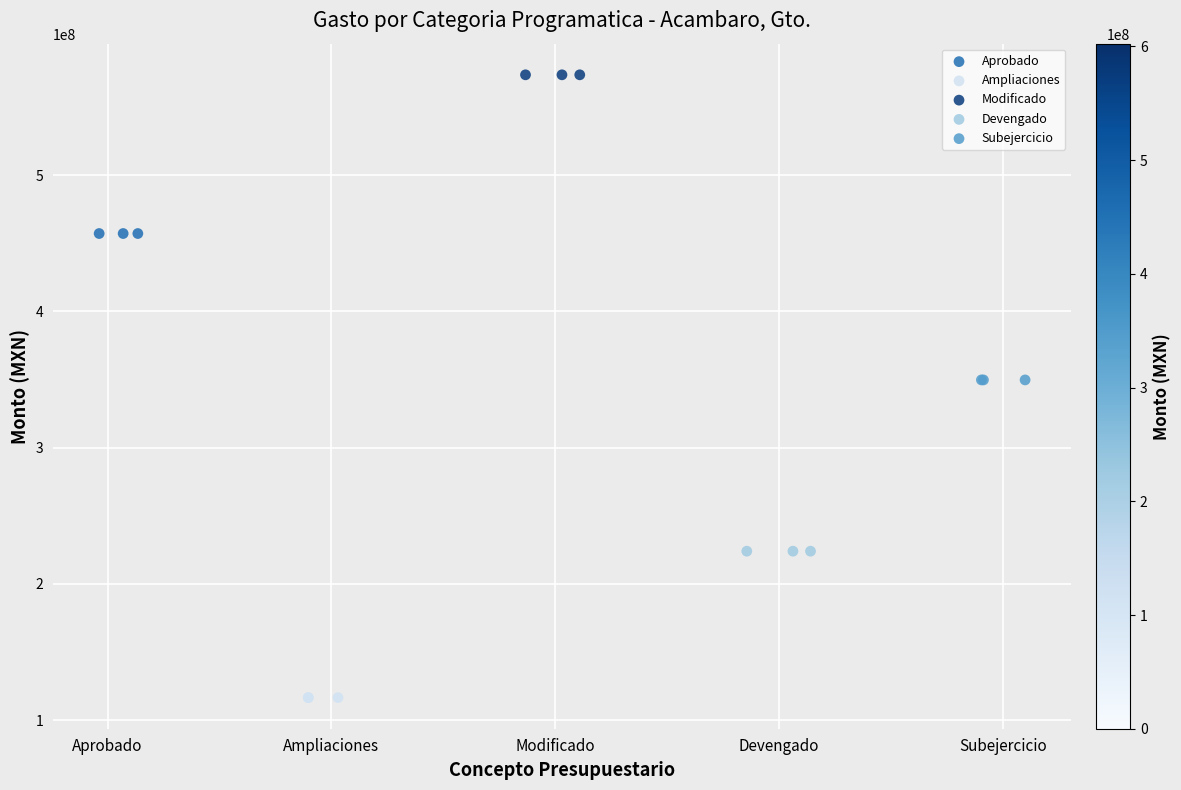

Which series contains the highest Y value?

Modificado